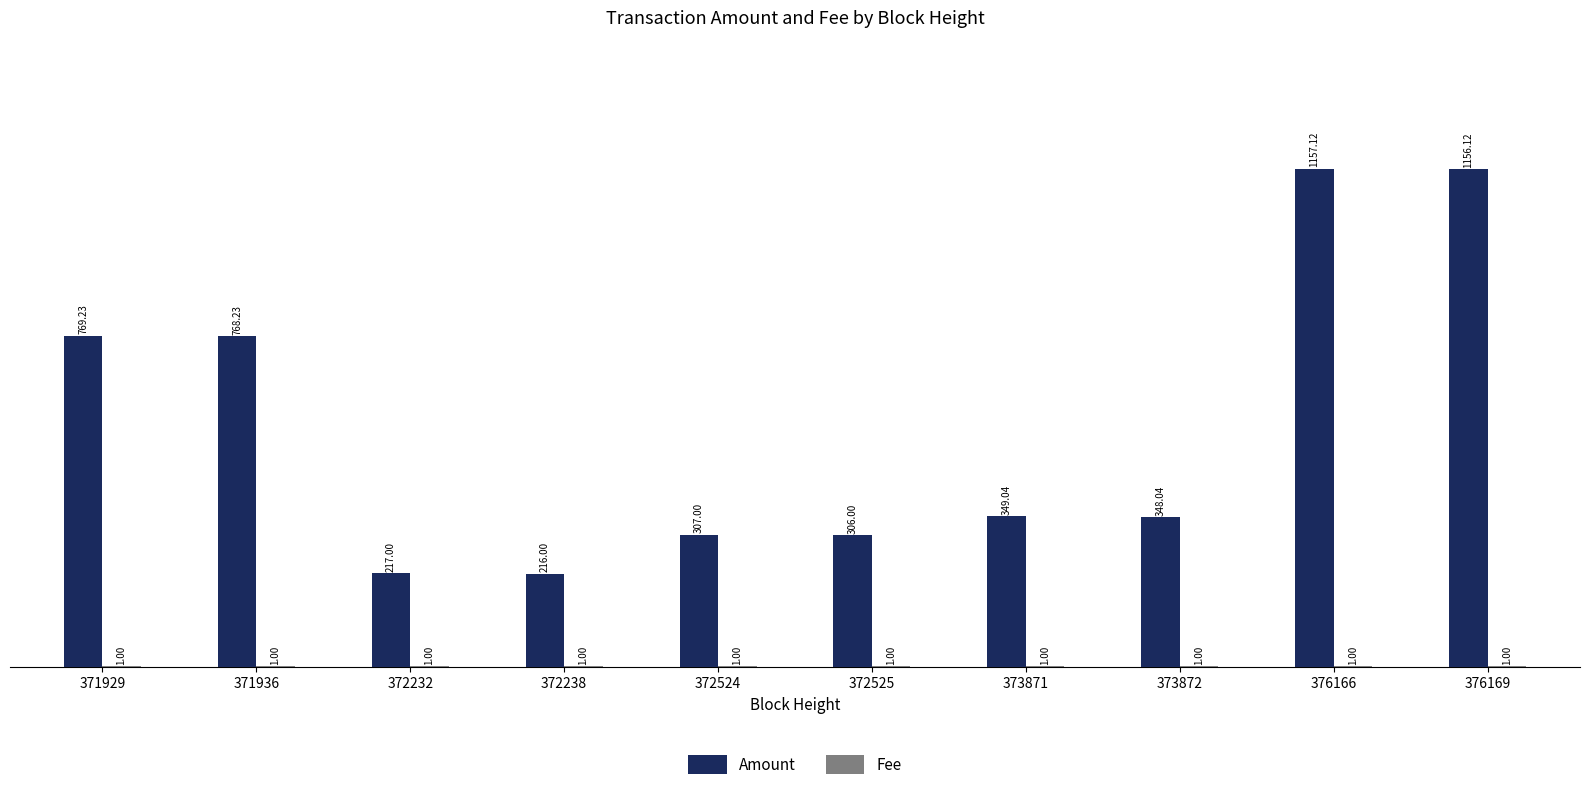

Between 372238 and 376166, which series saw the biggest shift?

Amount